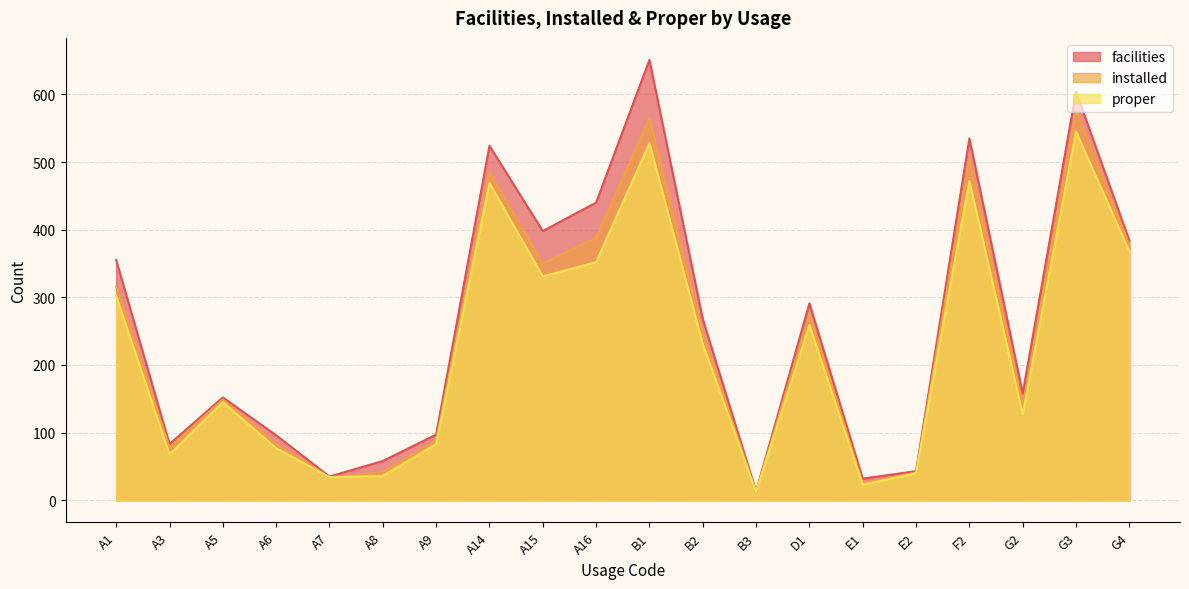

Which series changed the most between A5 and A15?

facilities